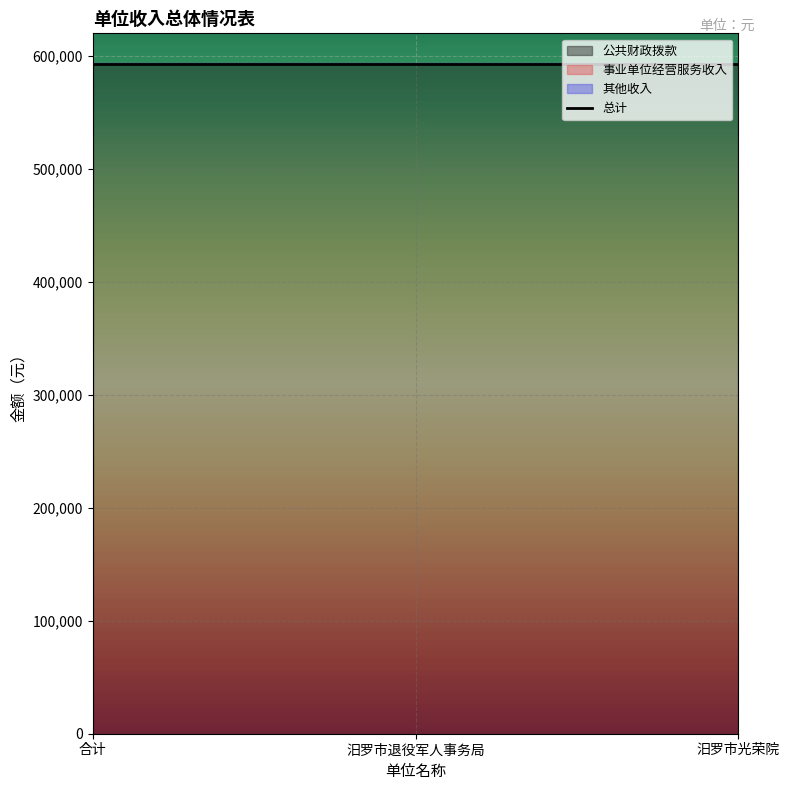

What is the difference between the highest and lowest values at 汨罗市光荣院?

592497